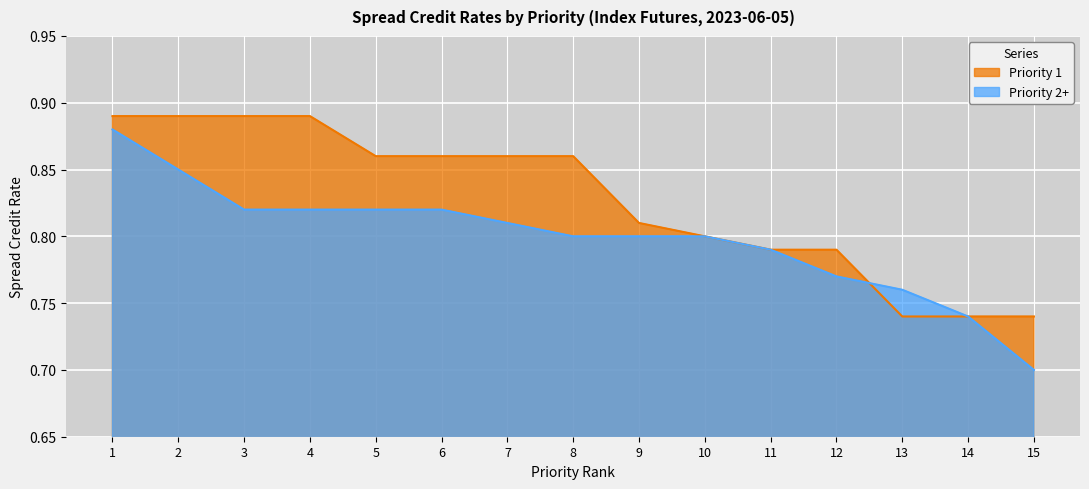

How many lines are shown in the chart?

2